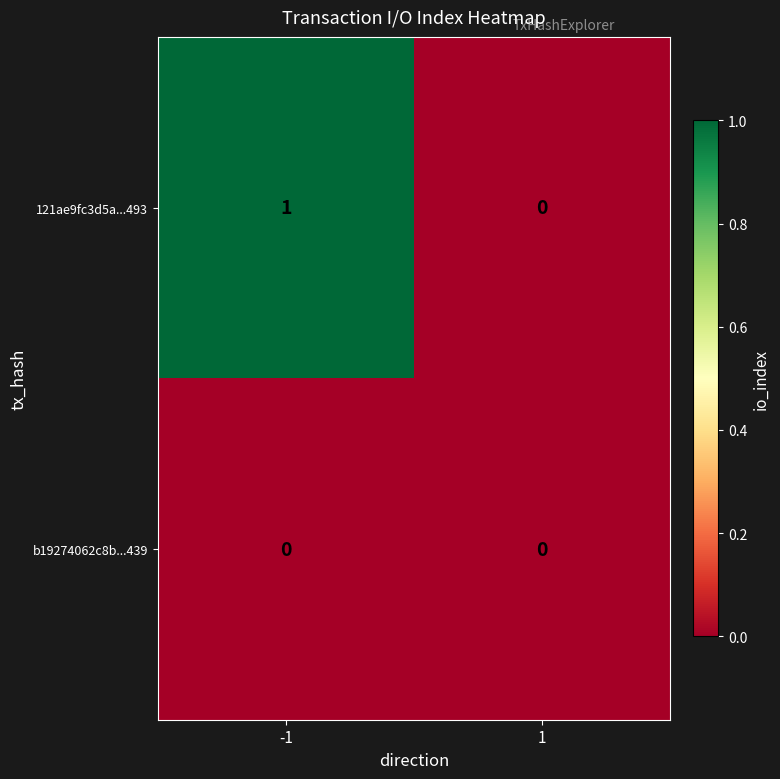

Reading left to right, transcribe all the data shown in this chart.

121ae9fc3d5a...493: -1=1	1=0
b19274062c8b...439: -1=0	1=0